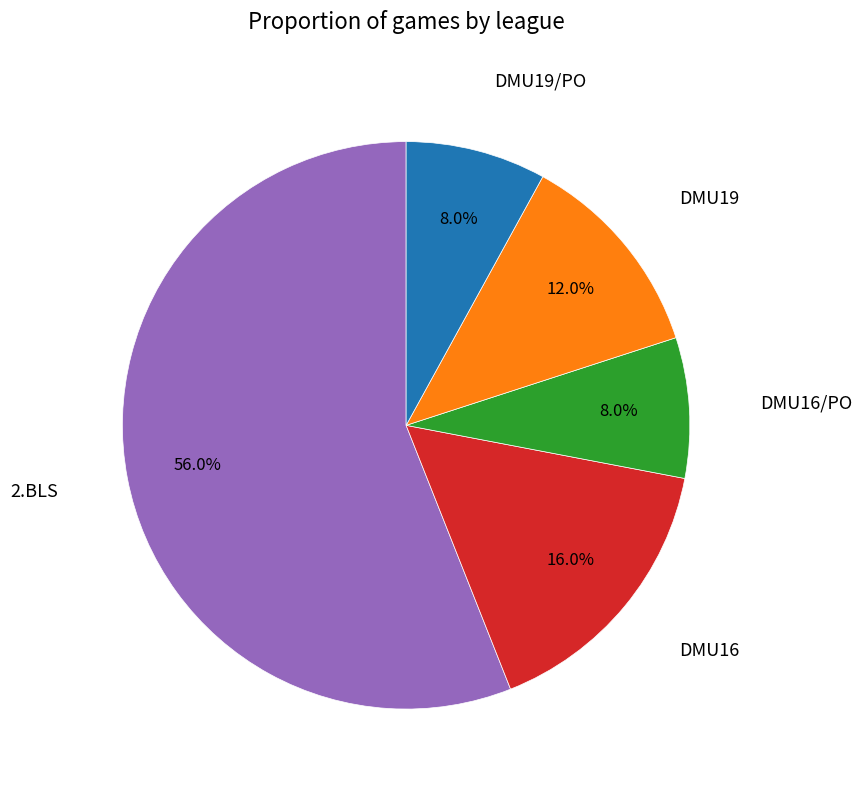

Is there a majority slice in this chart?

Yes